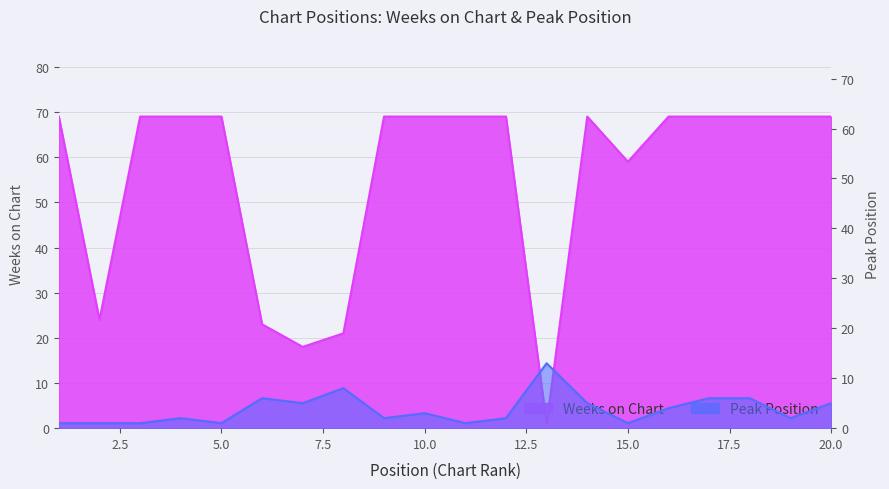

Reading right to left, what are all the values shown in this chart?

Peak Position: 5	2	6	6	4	1	5	13	2	1	3	2	8	5	6	1	2	1	1	1
Weeks on Chart: 69	69	69	69	69	59	69	1	69	69	69	69	21	18	23	69	69	69	24	69